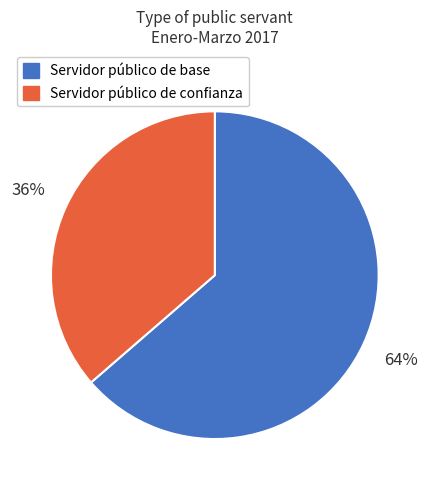

What is the smallest slice in the pie chart?

Servidor público de confianza